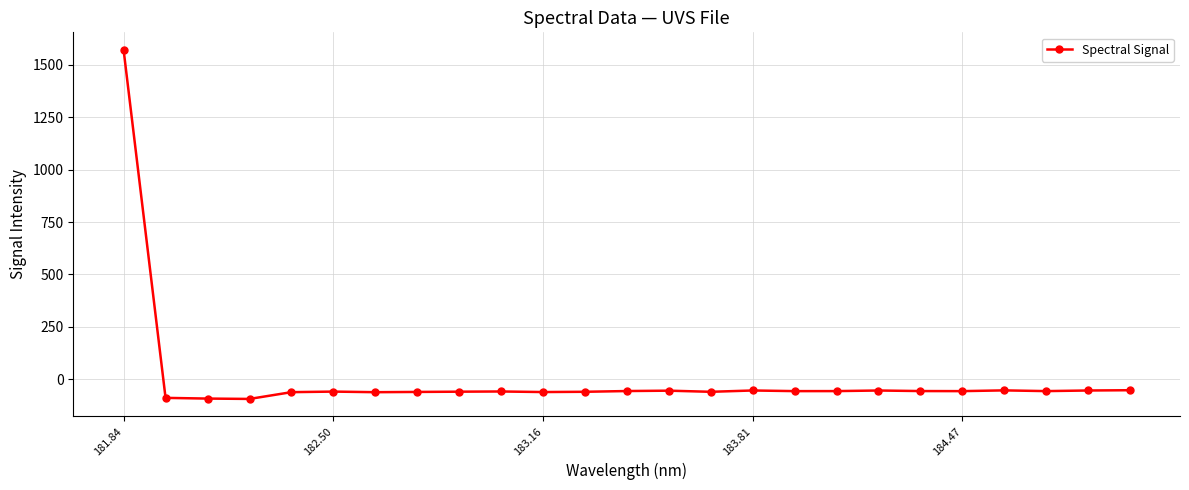

How many data points does each series have?

25